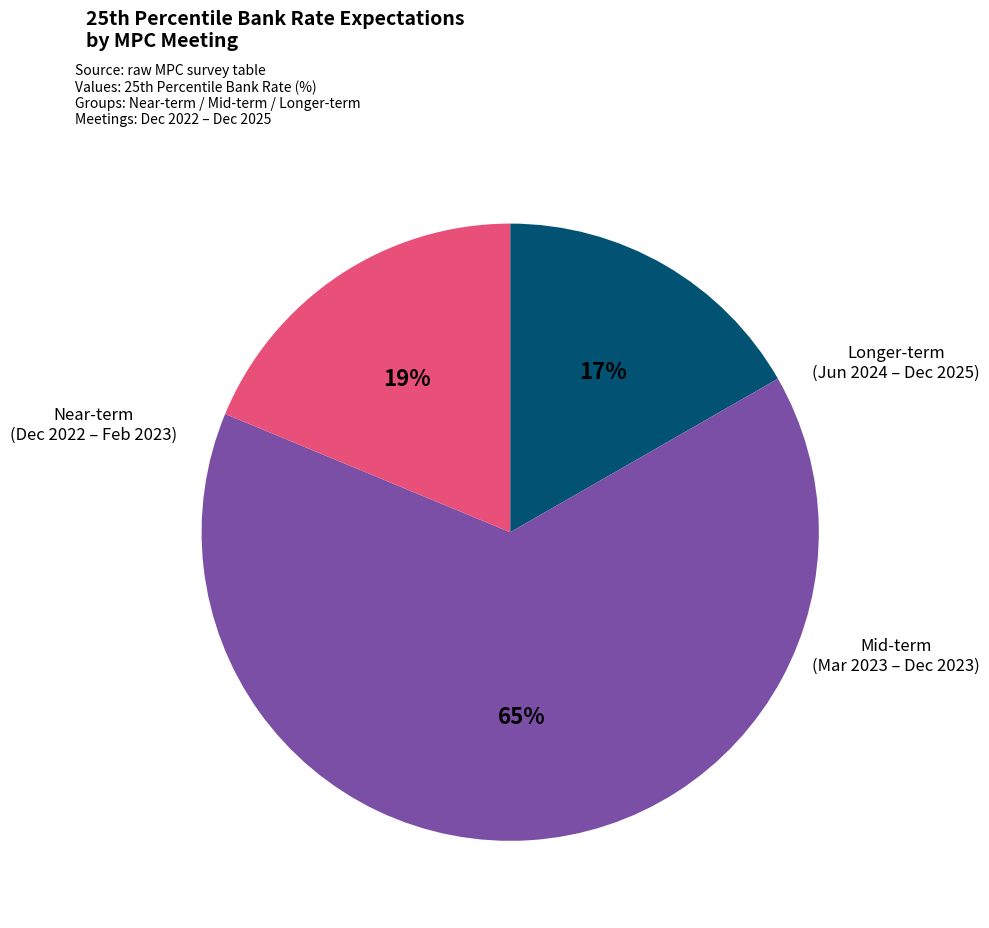

Is there any slice that represents more than half of the pie?

Yes